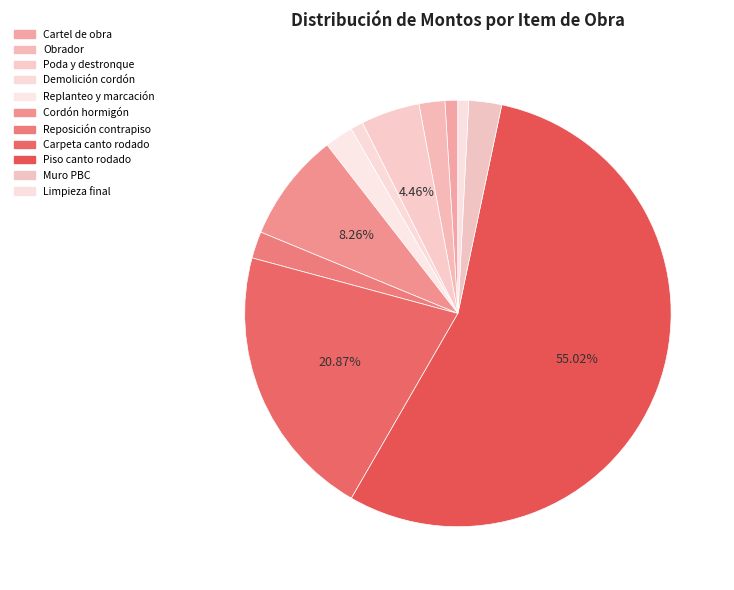

What is the smallest slice in the pie chart?

Limpieza final